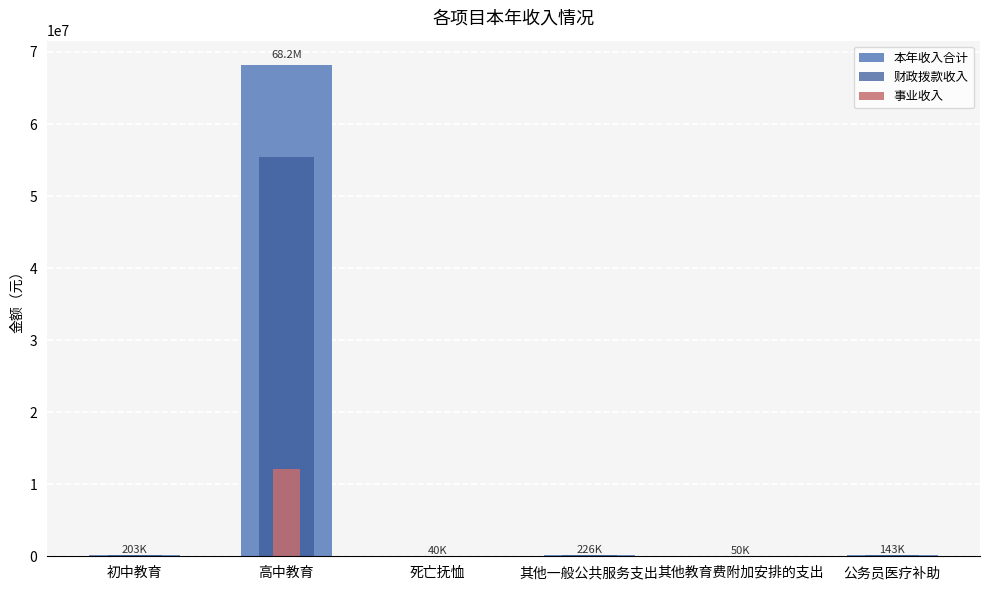

How many groups of bars are there?

6